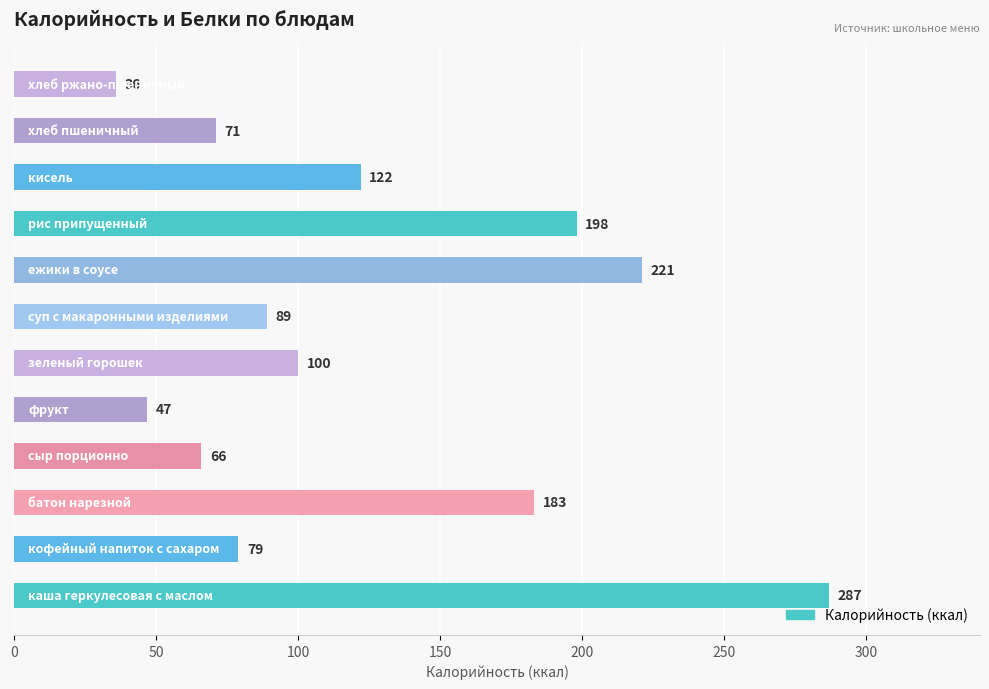

What is the difference between the maximum and minimum values?

251